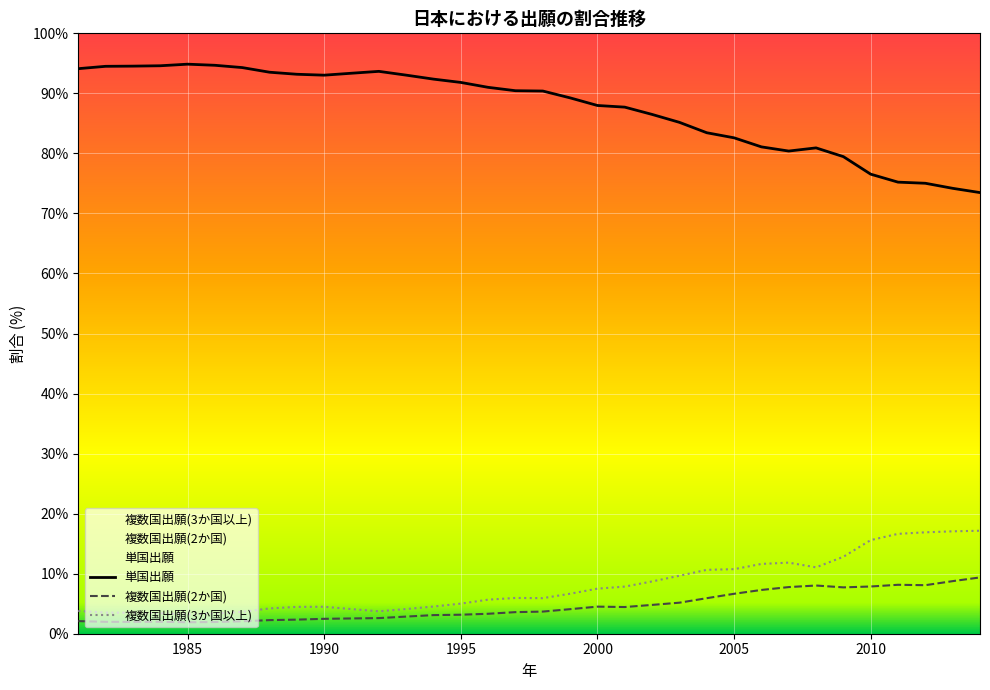

At which category is the sum across all series the highest?

1989